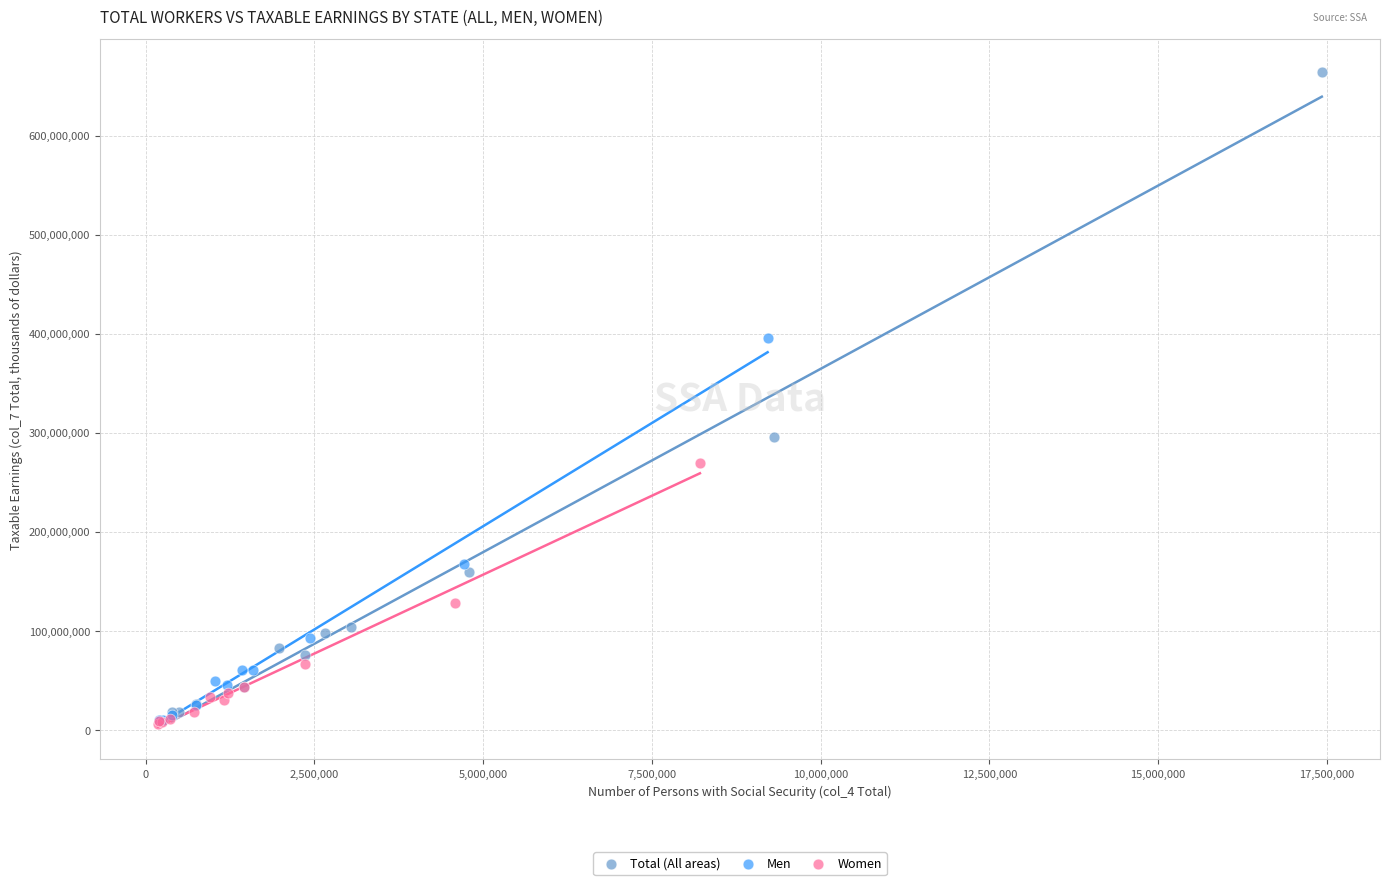

Which series has the widest spread of Y values?

Total (All areas)